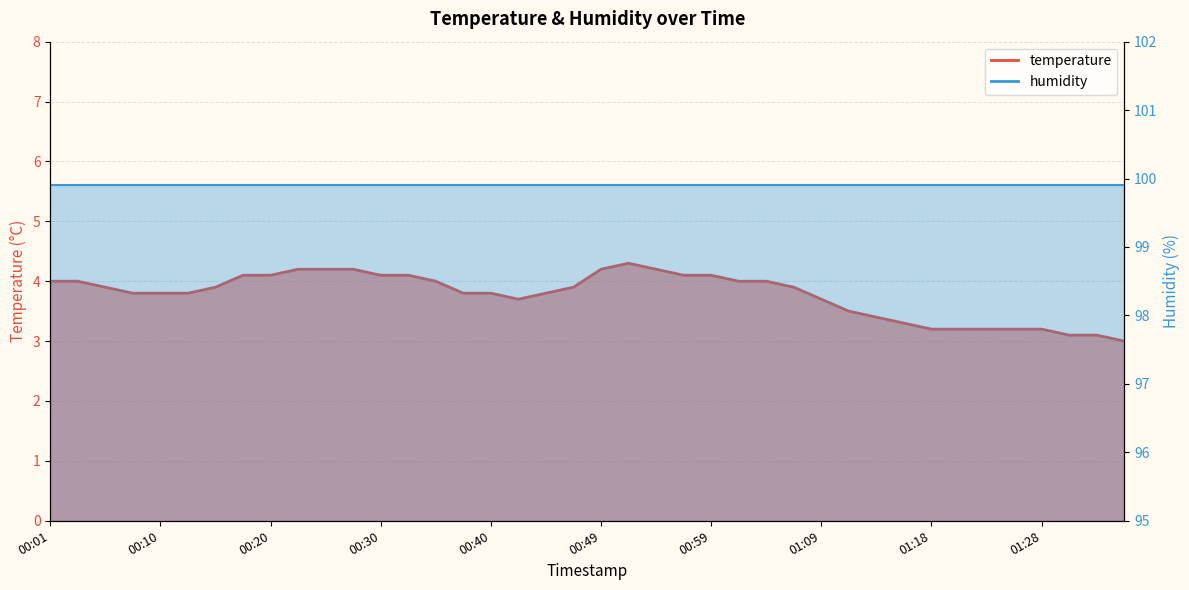

Rank the categories by value from highest to lowest.

00:52, 00:23, 00:25, 00:27, 00:49, 00:54, 00:18, 00:20, 00:30, 00:32, 00:57, 00:59, 00:01, 00:03, 00:35, 01:01, 01:04, 00:06, 00:15, 00:47, 01:06, 00:08, 00:10, 00:13, 00:37, 00:40, 00:44, 00:42, 01:09, 01:11, 01:14, 01:16, 01:18, 01:21, 01:23, 01:26, 01:28, 01:31, 01:33, 01:35